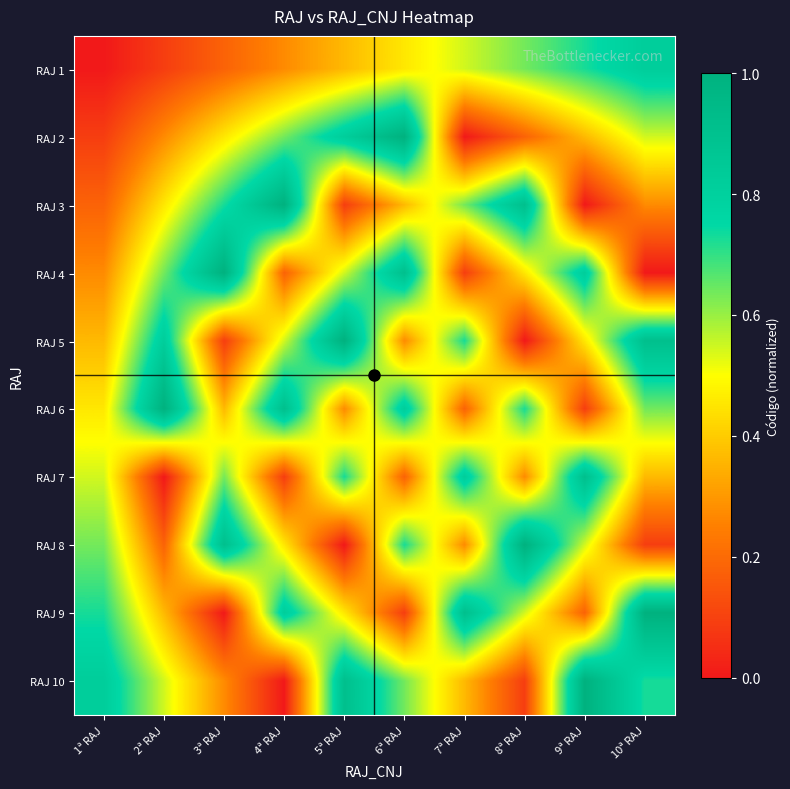

Reading left to right, transcribe all the data shown in this chart.

RAJ 1: 1ª RAJ=0.0	2ª RAJ=0.1	3ª RAJ=0.2	4ª RAJ=0.3	5ª RAJ=0.4	6ª RAJ=0.5	7ª RAJ=0.5	8ª RAJ=0.6	9ª RAJ=0.7	10ª RAJ=0.8
RAJ 2: 1ª RAJ=0.1	2ª RAJ=0.3	3ª RAJ=0.5	4ª RAJ=0.6	5ª RAJ=0.8	6ª RAJ=1.0	7ª RAJ=0.0	8ª RAJ=0.2	9ª RAJ=0.4	10ª RAJ=0.5
RAJ 3: 1ª RAJ=0.2	2ª RAJ=0.5	3ª RAJ=0.7	4ª RAJ=1.0	5ª RAJ=0.1	6ª RAJ=0.4	7ª RAJ=0.6	8ª RAJ=0.9	9ª RAJ=0.0	10ª RAJ=0.3
RAJ 4: 1ª RAJ=0.3	2ª RAJ=0.6	3ª RAJ=1.0	4ª RAJ=0.2	5ª RAJ=0.5	6ª RAJ=0.9	7ª RAJ=0.1	8ª RAJ=0.5	9ª RAJ=0.8	10ª RAJ=0.0
RAJ 5: 1ª RAJ=0.4	2ª RAJ=0.8	3ª RAJ=0.1	4ª RAJ=0.5	5ª RAJ=1.0	6ª RAJ=0.3	7ª RAJ=0.7	8ª RAJ=0.0	9ª RAJ=0.5	10ª RAJ=0.9
RAJ 6: 1ª RAJ=0.5	2ª RAJ=1.0	3ª RAJ=0.4	4ª RAJ=0.9	5ª RAJ=0.3	6ª RAJ=0.8	7ª RAJ=0.2	8ª RAJ=0.7	9ª RAJ=0.1	10ª RAJ=0.6
RAJ 7: 1ª RAJ=0.5	2ª RAJ=0.0	3ª RAJ=0.6	4ª RAJ=0.1	5ª RAJ=0.7	6ª RAJ=0.2	7ª RAJ=0.8	8ª RAJ=0.3	9ª RAJ=0.9	10ª RAJ=0.4
RAJ 8: 1ª RAJ=0.6	2ª RAJ=0.2	3ª RAJ=0.9	4ª RAJ=0.5	5ª RAJ=0.0	6ª RAJ=0.7	7ª RAJ=0.3	8ª RAJ=1.0	9ª RAJ=0.5	10ª RAJ=0.1
RAJ 9: 1ª RAJ=0.7	2ª RAJ=0.4	3ª RAJ=0.0	4ª RAJ=0.8	5ª RAJ=0.5	6ª RAJ=0.1	7ª RAJ=0.9	8ª RAJ=0.5	9ª RAJ=0.2	10ª RAJ=1.0
RAJ 10: 1ª RAJ=0.8	2ª RAJ=0.5	3ª RAJ=0.3	4ª RAJ=0.0	5ª RAJ=0.9	6ª RAJ=0.6	7ª RAJ=0.4	8ª RAJ=0.1	9ª RAJ=1.0	10ª RAJ=0.7